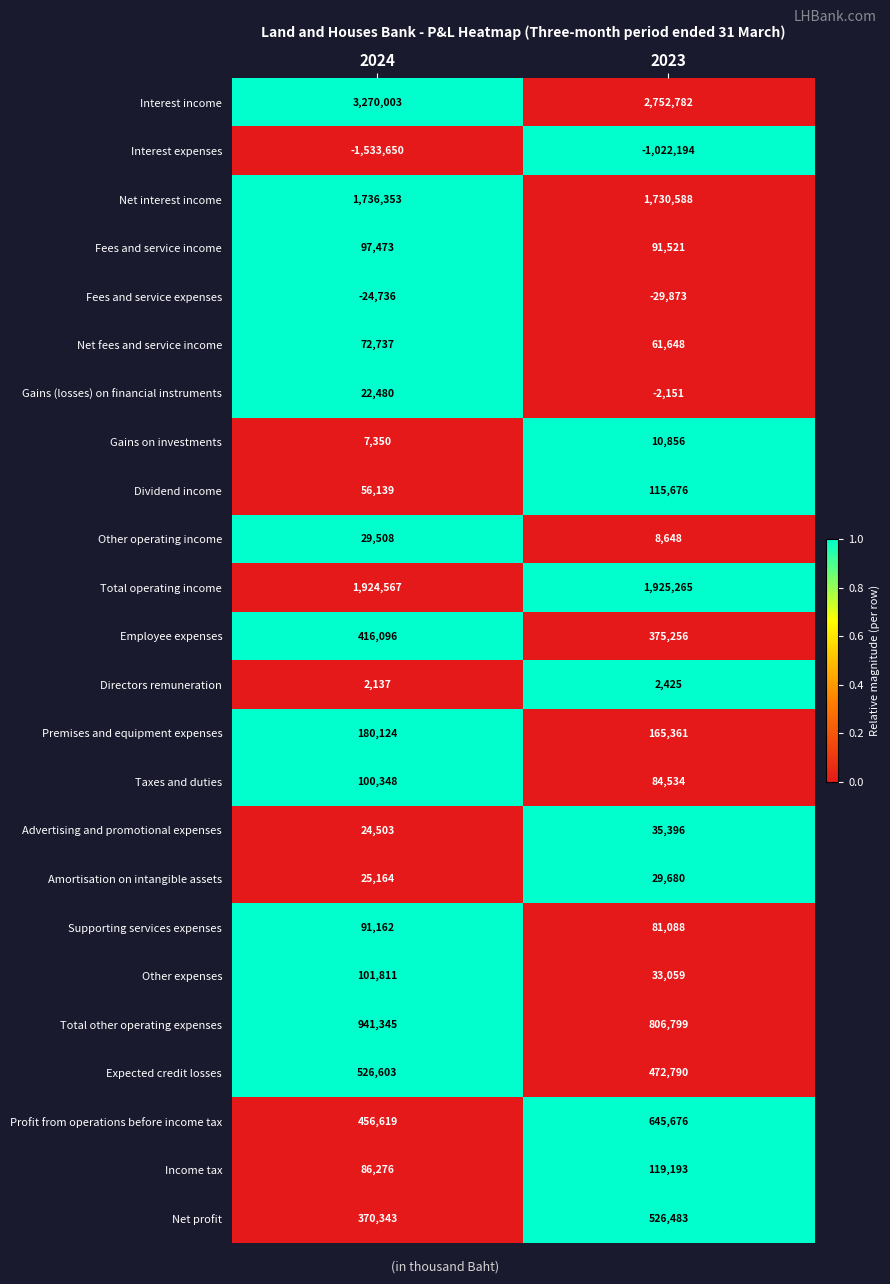

At which label does Interest income reach its minimum?

2023